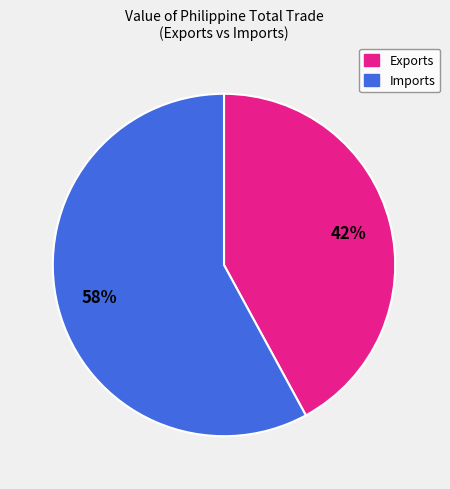

To the nearest percent, what is the difference between the largest and smallest slice percentages?

16%